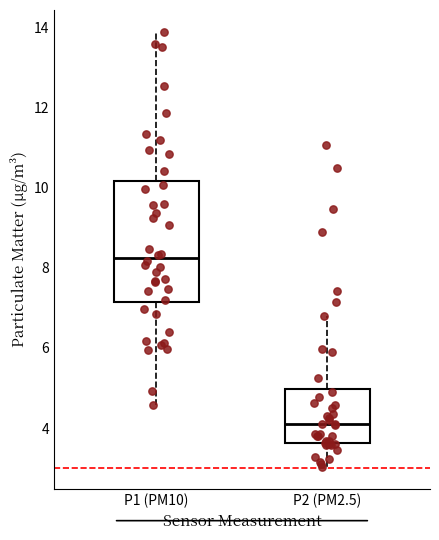

Where does the upper whisker of the box for P2 (PM2.5) end on the y-axis? The values are not printed on the chart, so give them approximately, as read against the axis.

6.8